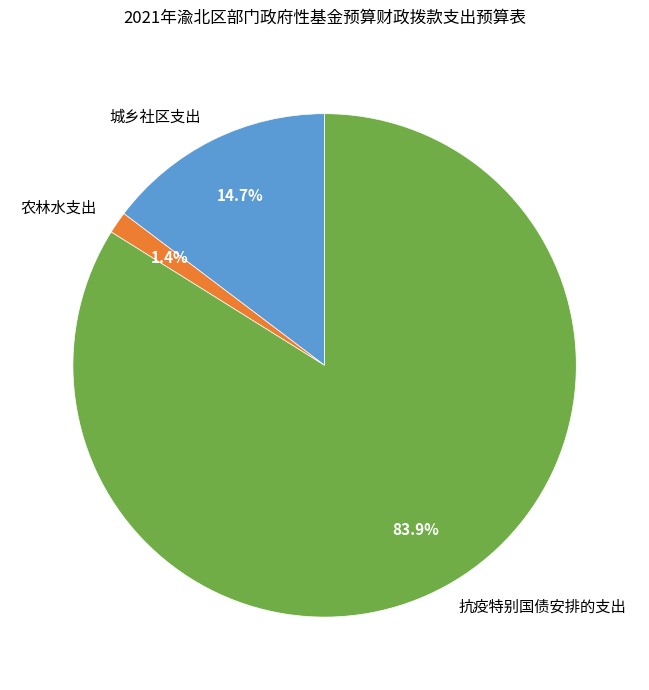

What is the smallest slice in the pie chart?

农林水支出